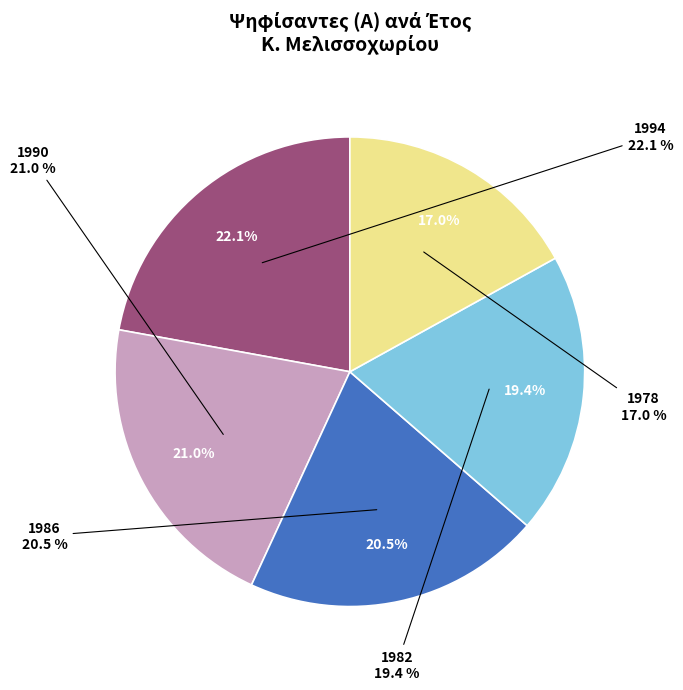

To the nearest percent, what is the difference between the largest and smallest slice percentages?

5%